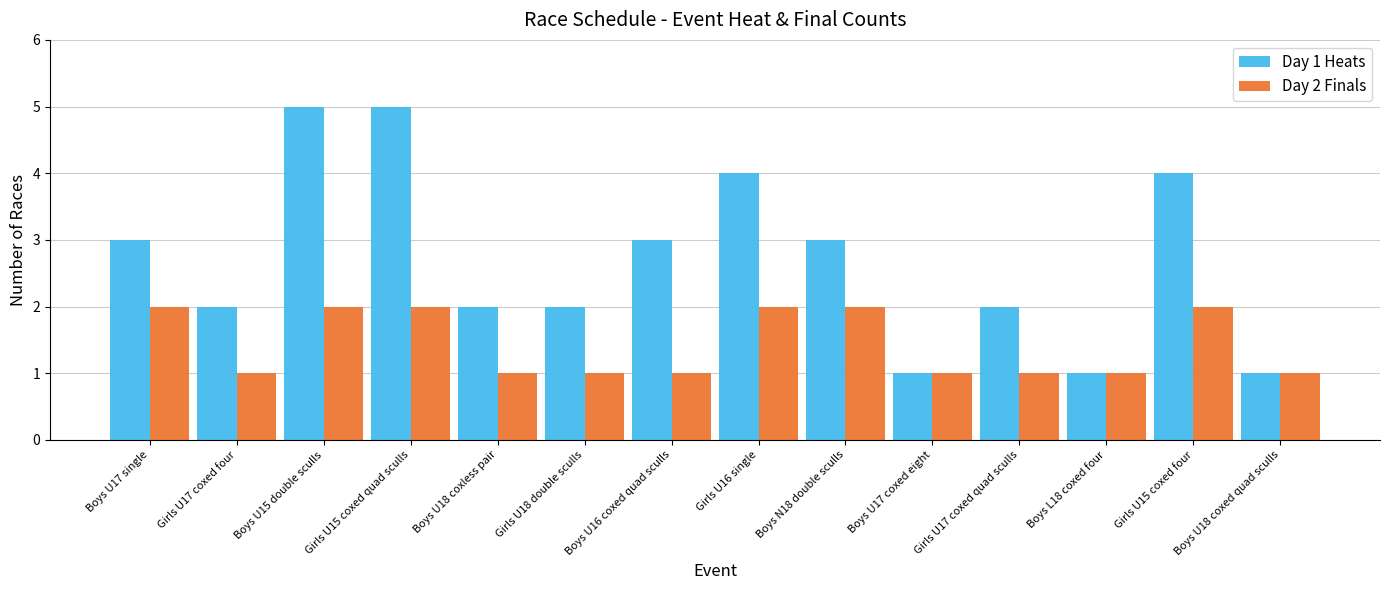

Reading left to right, extract all data points from this chart.

Day 1 Heats: 3	2	5	5	2	2	3	4	3	1	2	1	4	1
Day 2 Finals: 2	1	2	2	1	1	1	2	2	1	1	1	2	1